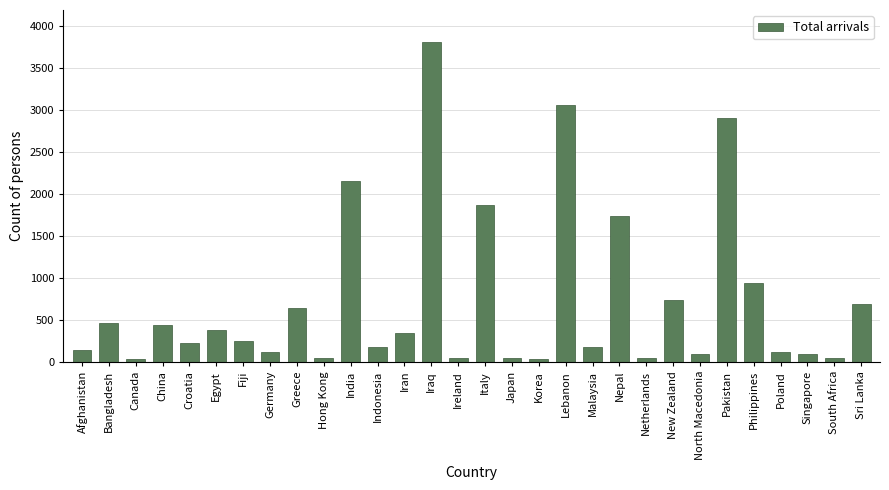

What is the difference between the second highest and second lowest values?

3019